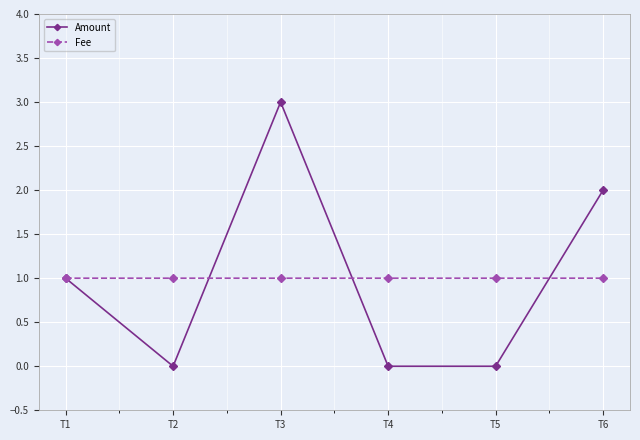

How many Fee values are between 1 and 2?

6